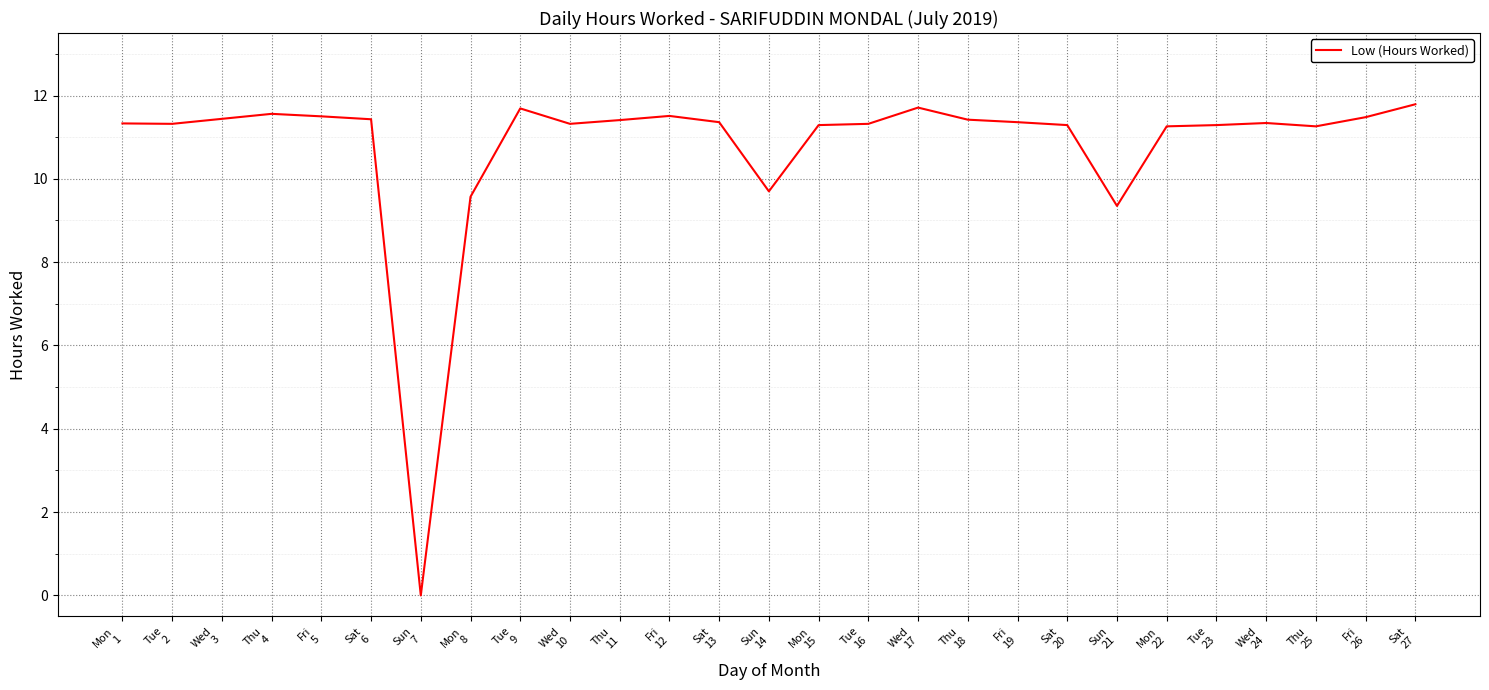

What is the maximum value shown in the chart?

11.8